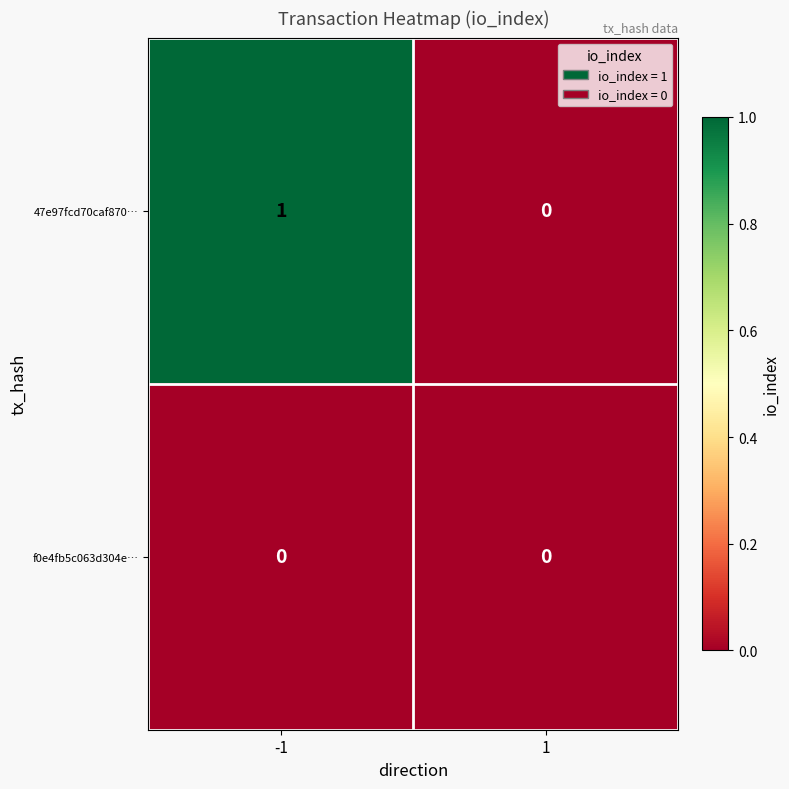

The 47e97fcd70caf870… series shows 0 at 1. True or false?

True